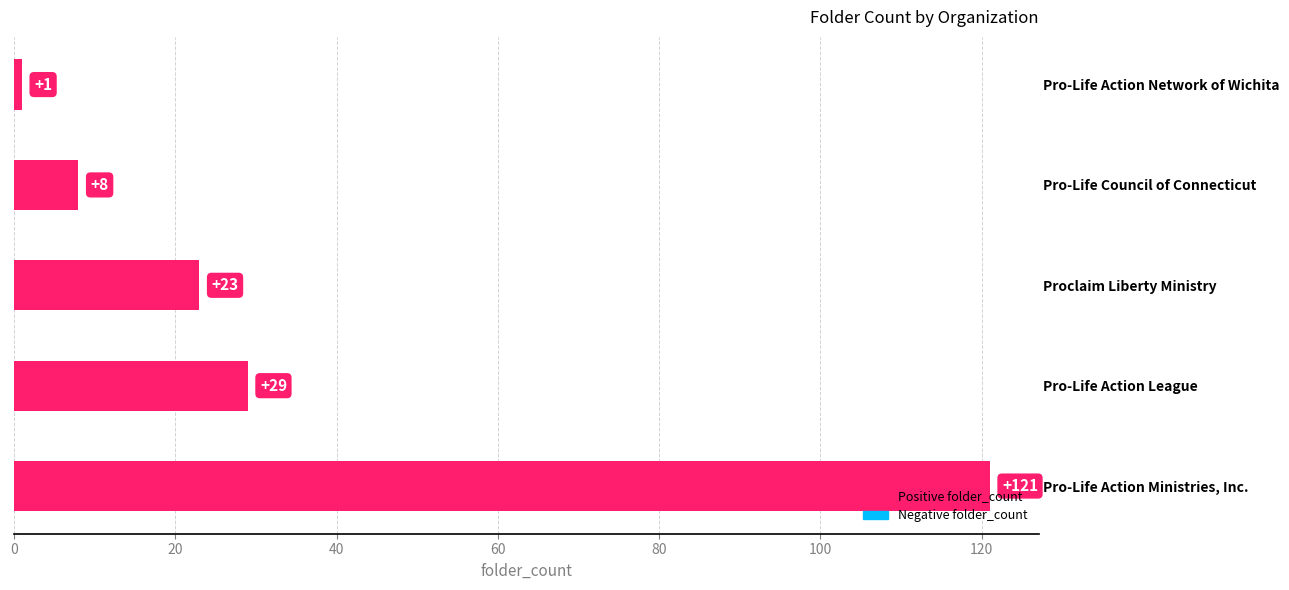

What is the label of the 4th bar from the right?

Pro-Life Action League